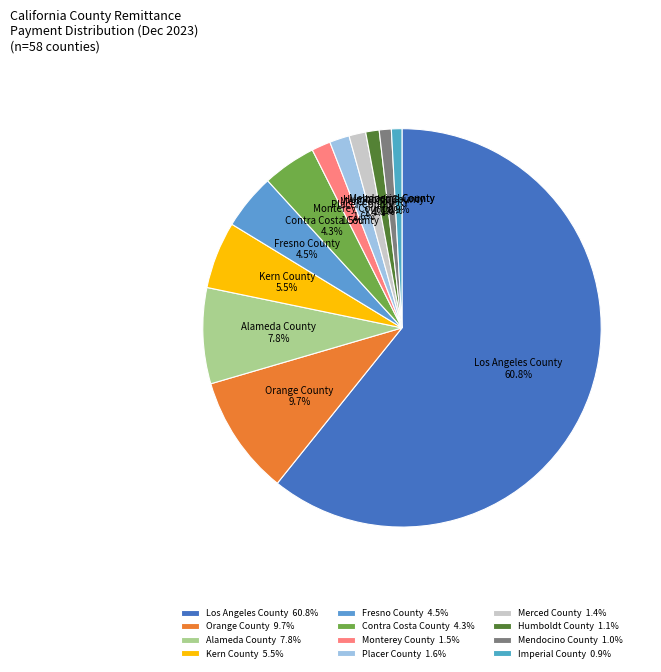

Is the sum of Alameda County and Placer County greater than half?

No